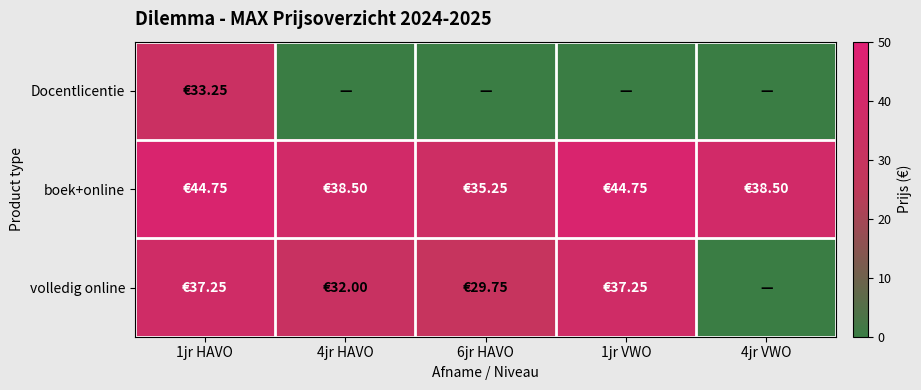

Reading right to left, list all the values displayed in this chart.

Docentlicentie: 4jr VWO=0.0	1jr VWO=0.0	6jr HAVO=0.0	4jr HAVO=0.0	1jr HAVO=33.2
boek+online: 4jr VWO=38.5	1jr VWO=44.8	6jr HAVO=35.2	4jr HAVO=38.5	1jr HAVO=44.8
volledig online: 4jr VWO=0.0	1jr VWO=37.2	6jr HAVO=29.8	4jr HAVO=32.0	1jr HAVO=37.2